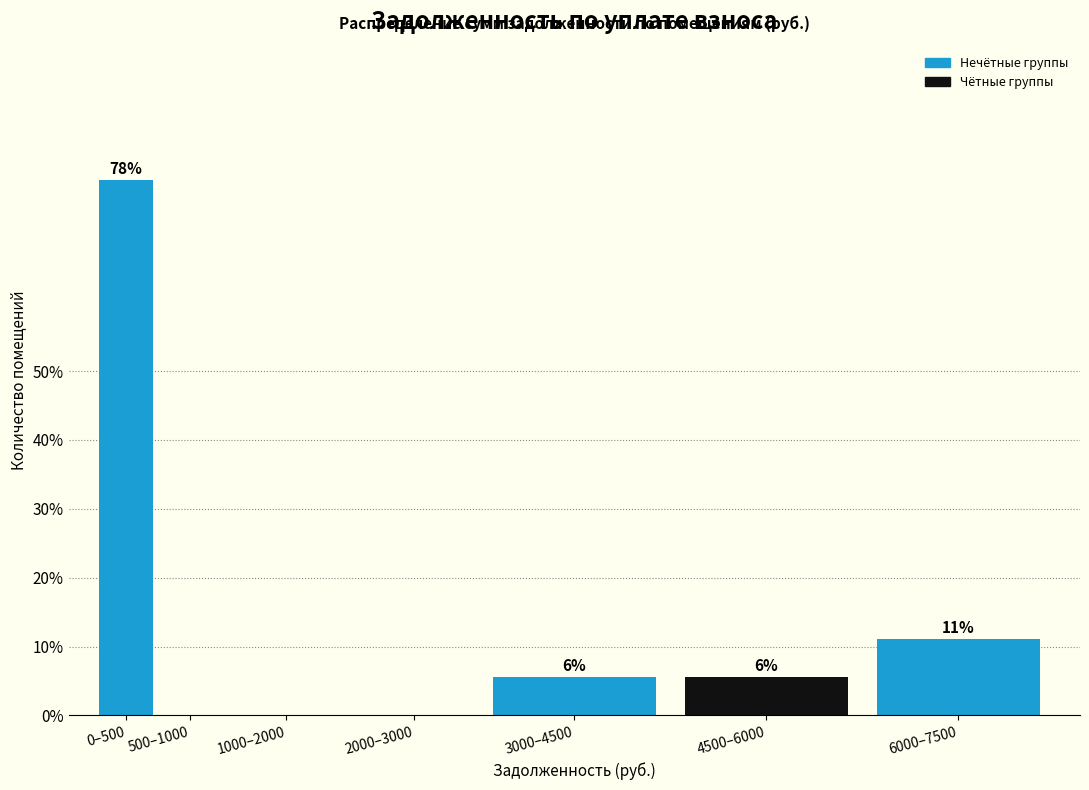

Are the bars horizontal?

No